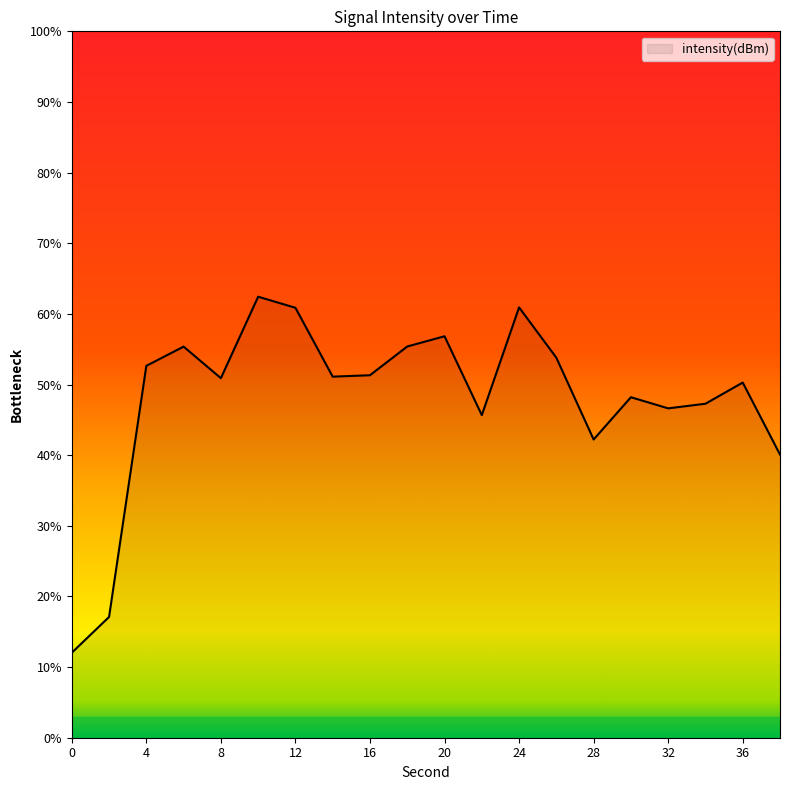

What is the smallest value displayed?

12.0